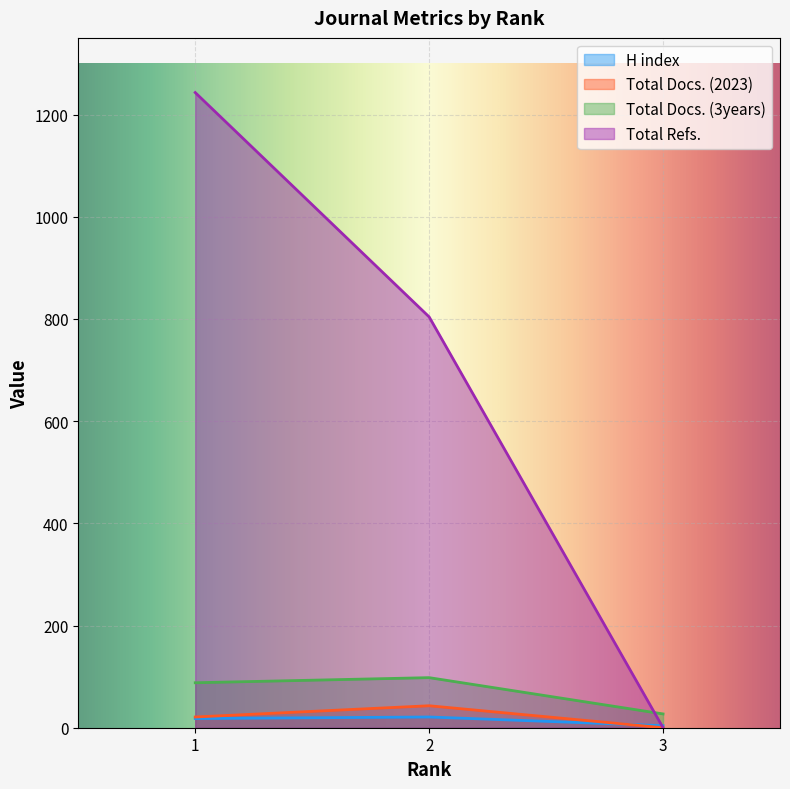

What is the total value across all series at 1?

1370